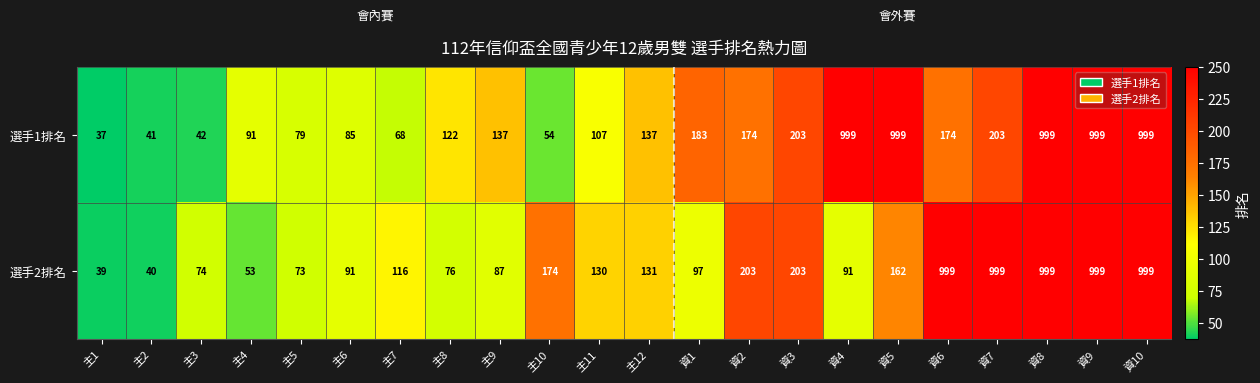

Is the value of 選手1排名 at 資1 greater than the value of 選手2排名 at 主2?

Yes